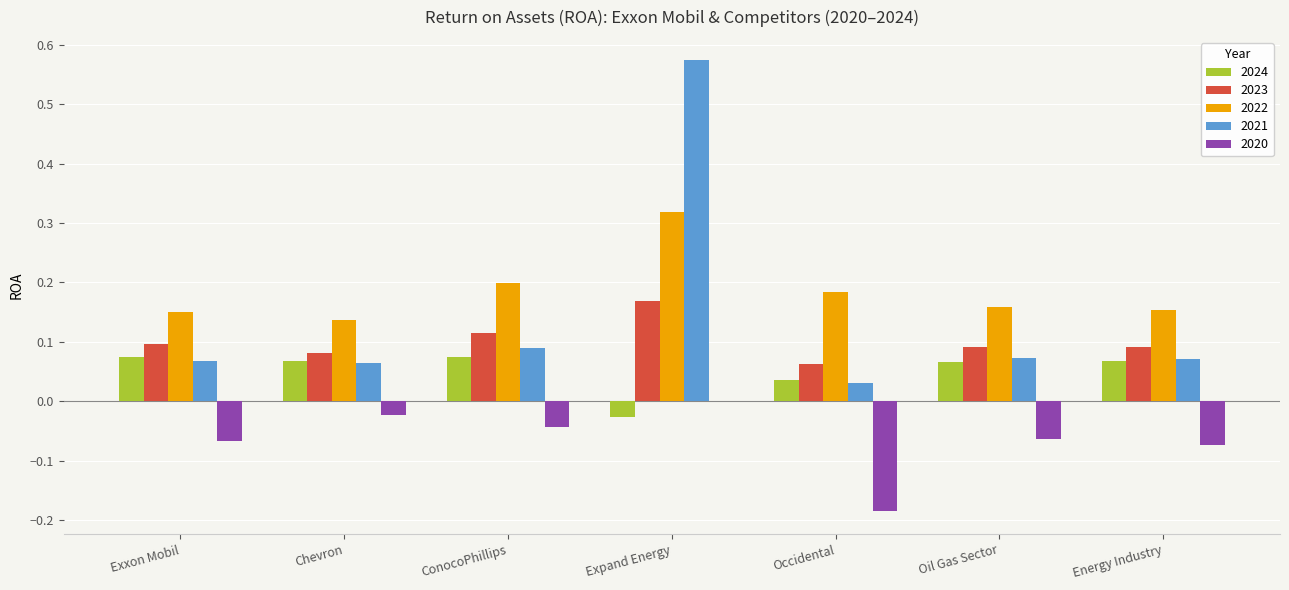

Is the value of 2021 at Expand Energy greater than the value of 2024 at Chevron?

Yes